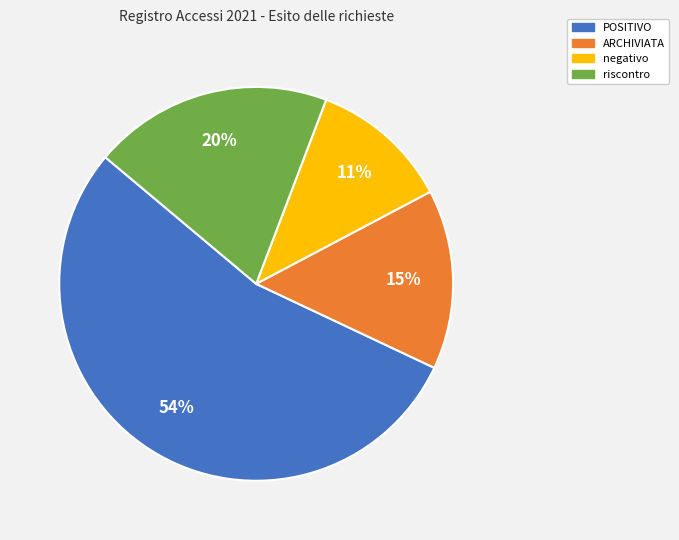

What is the smallest slice in the pie chart?

negativo